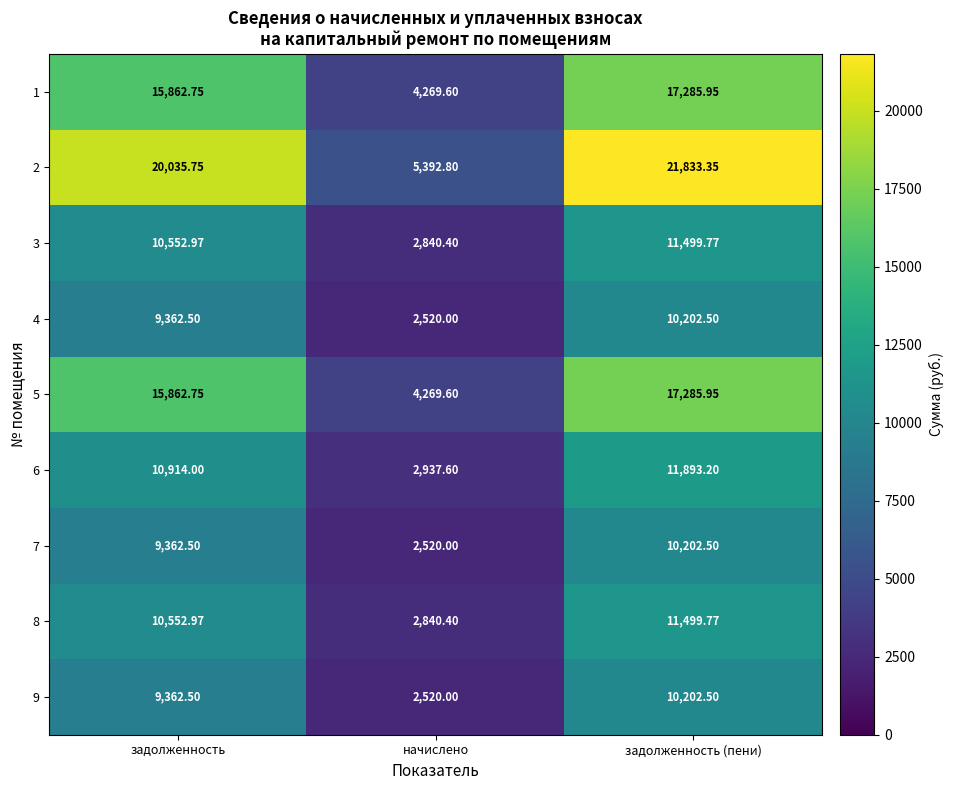

List the labels in order of 7 value, largest first.

задолженность (пени), задолженность, начислено